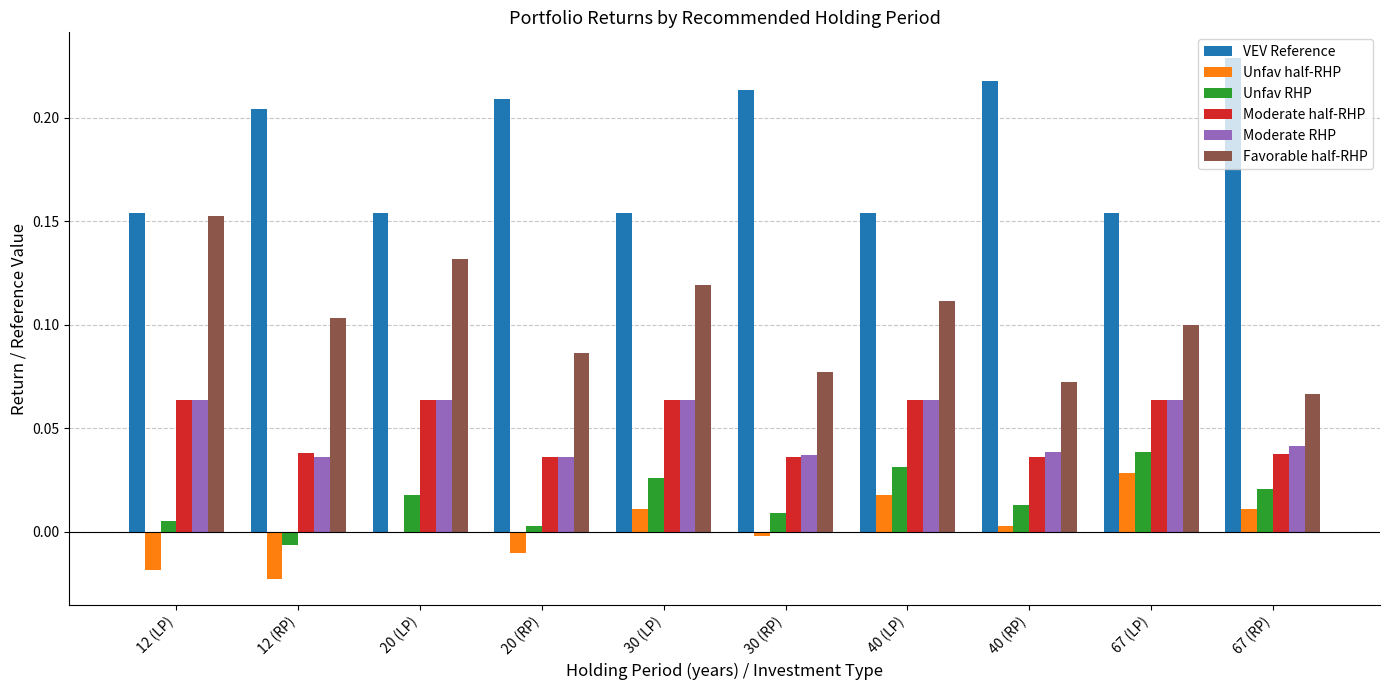

The VEV Reference series shows 0.3 at 30 (LP). True or false?

False